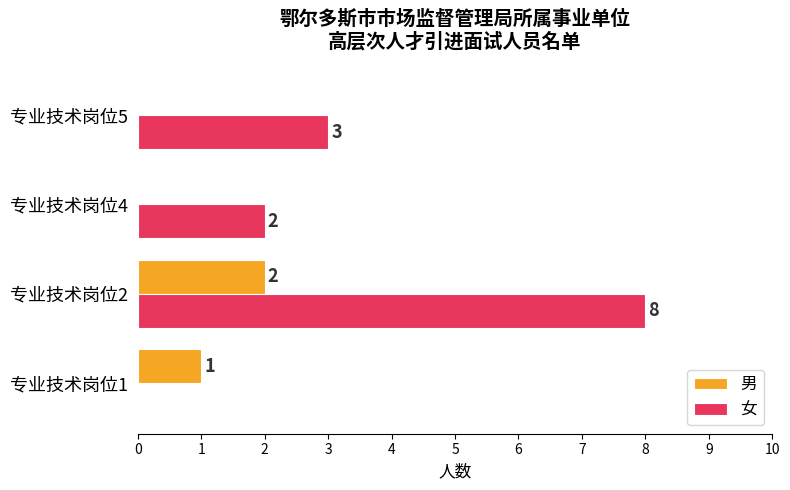

Which category has the highest value in the 男 series?

专业技术岗位2